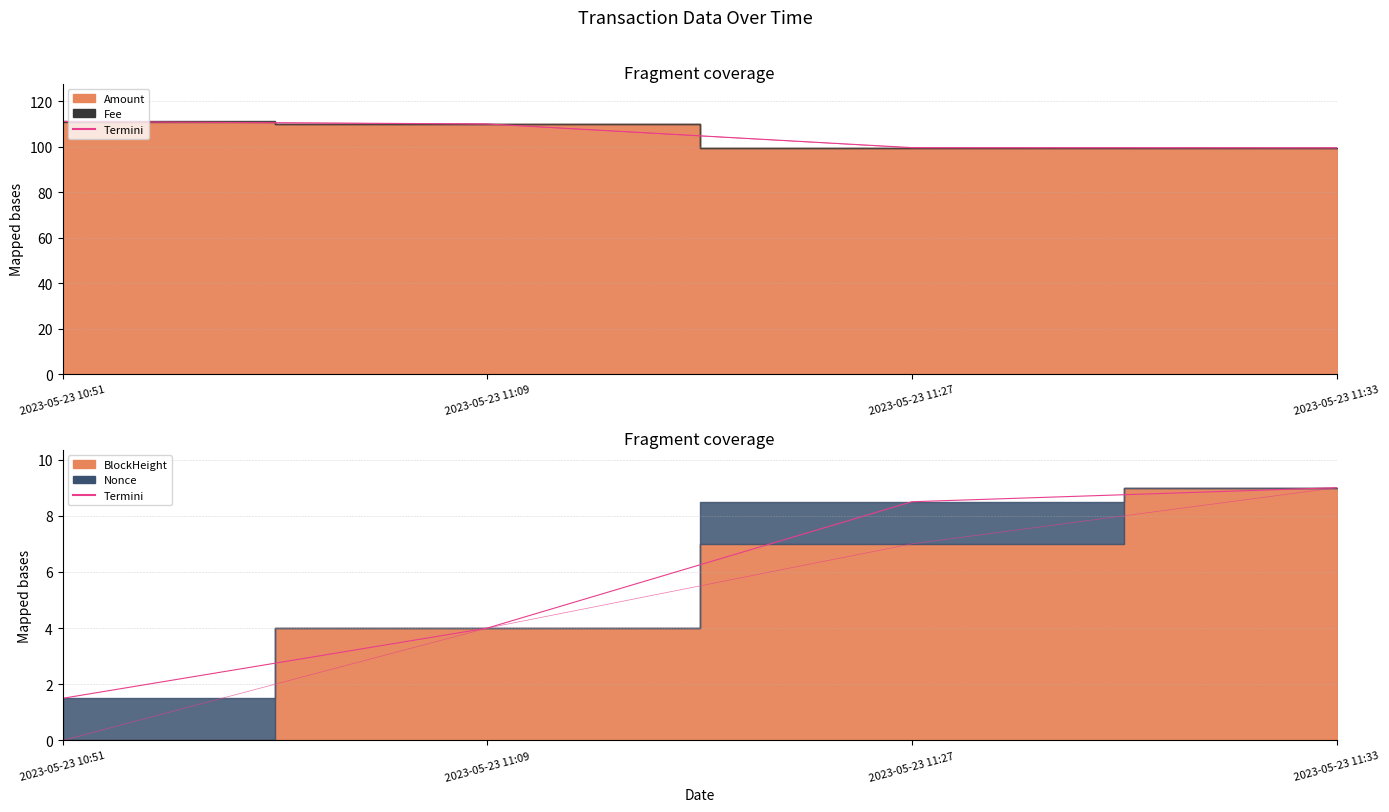

What is the label of the 4th point from the left?

2023-05-23 11:33